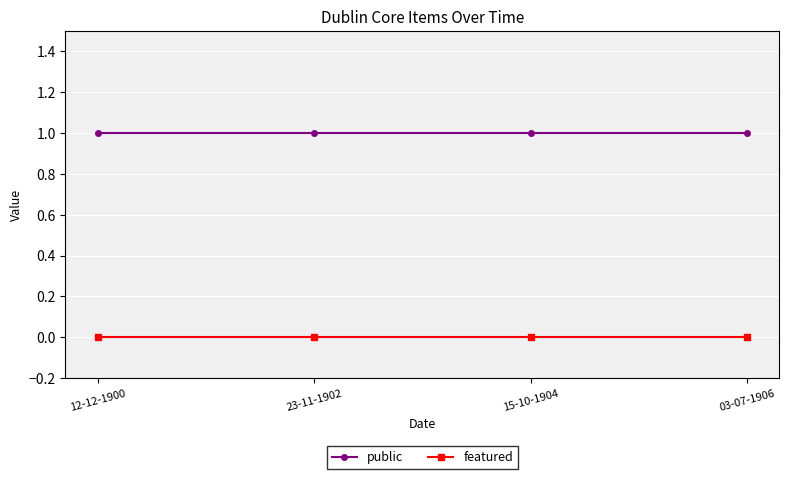

Rank the series by their average value, from lowest to highest.

featured, public